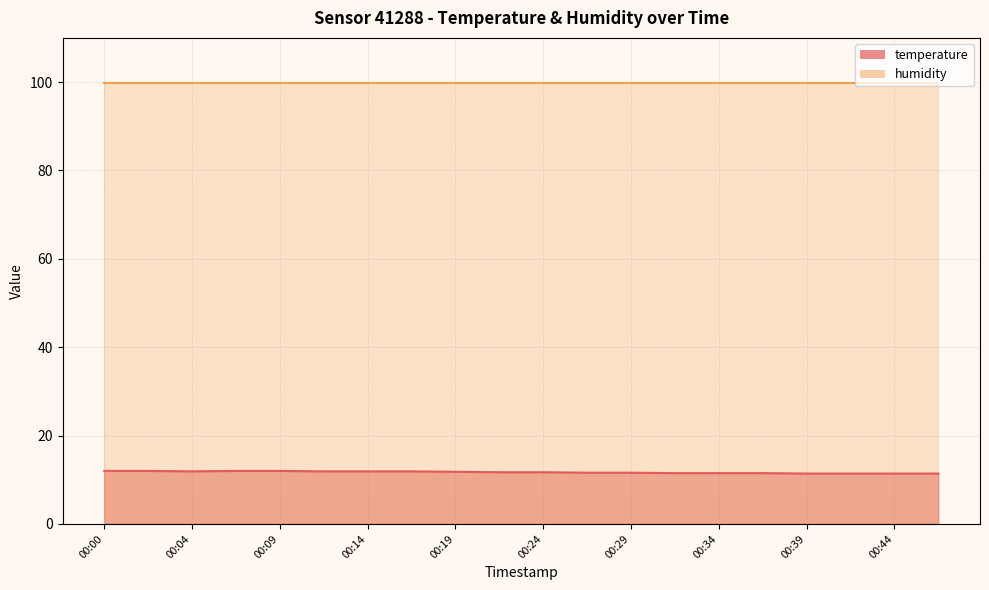

What is the minimum value shown in the chart?

11.4